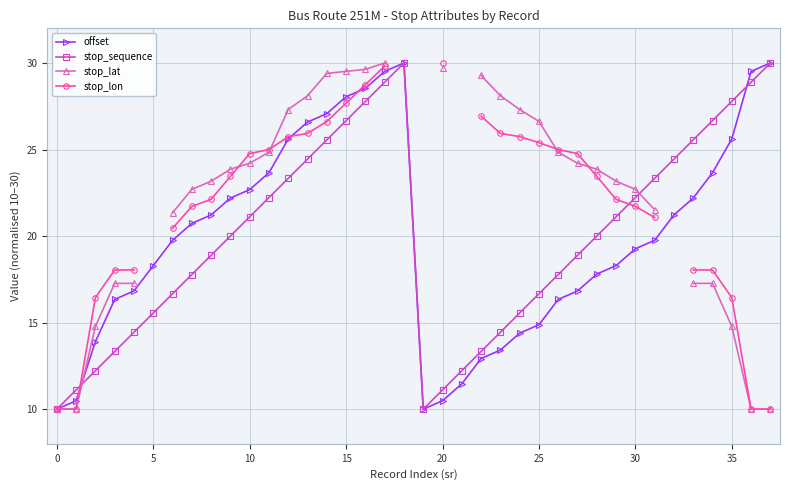

How many interior local peaks does the stop_sequence series have?

1